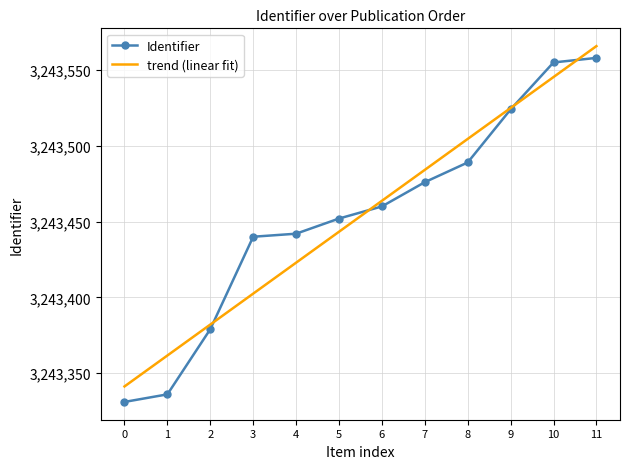

Where does the trend (linear fit) series first go above 3243463?

6